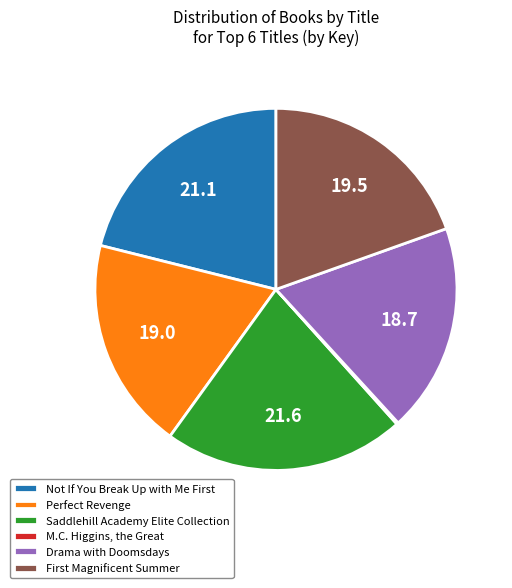

Is the sum of Perfect Revenge and Drama with Doomsdays greater than half?

No